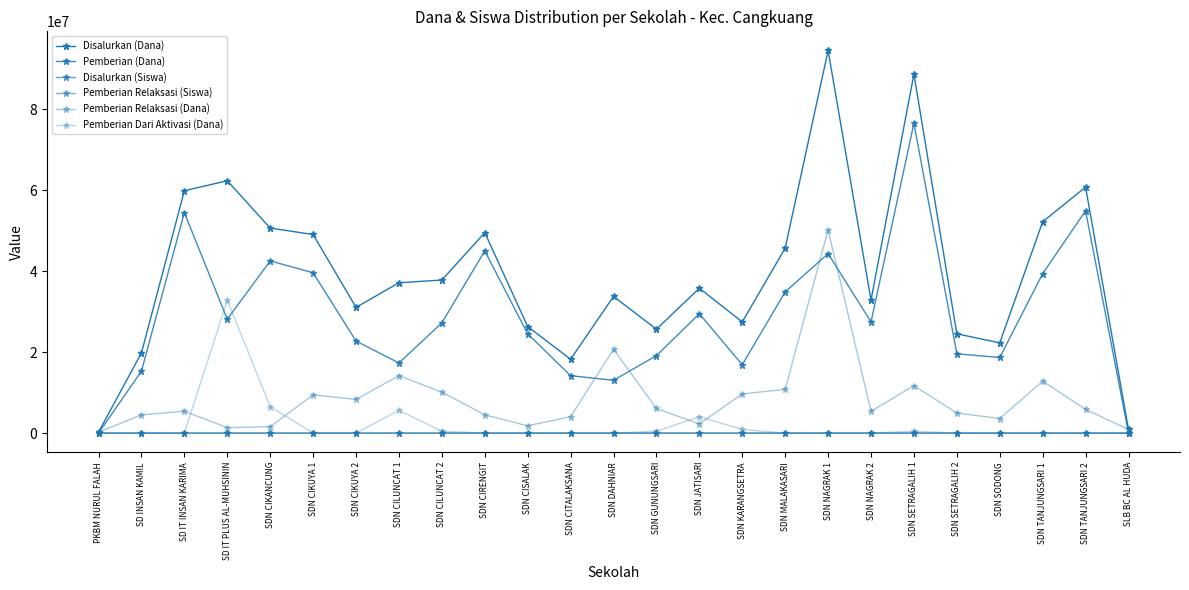

What is the spread (max minus min) of values at SD INSAN KAMIL?

19800000